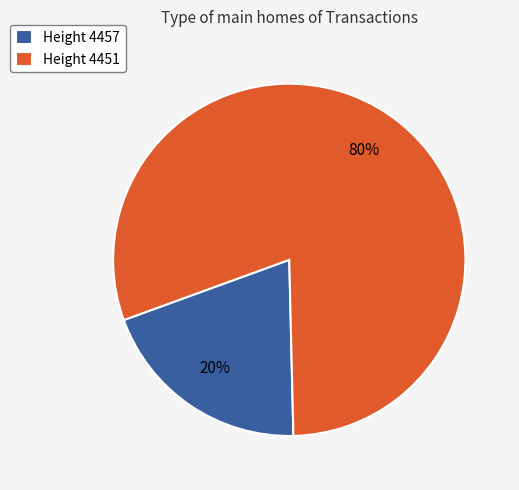

Is the sum of Height 4457 and Height 4451 greater than half?

Yes